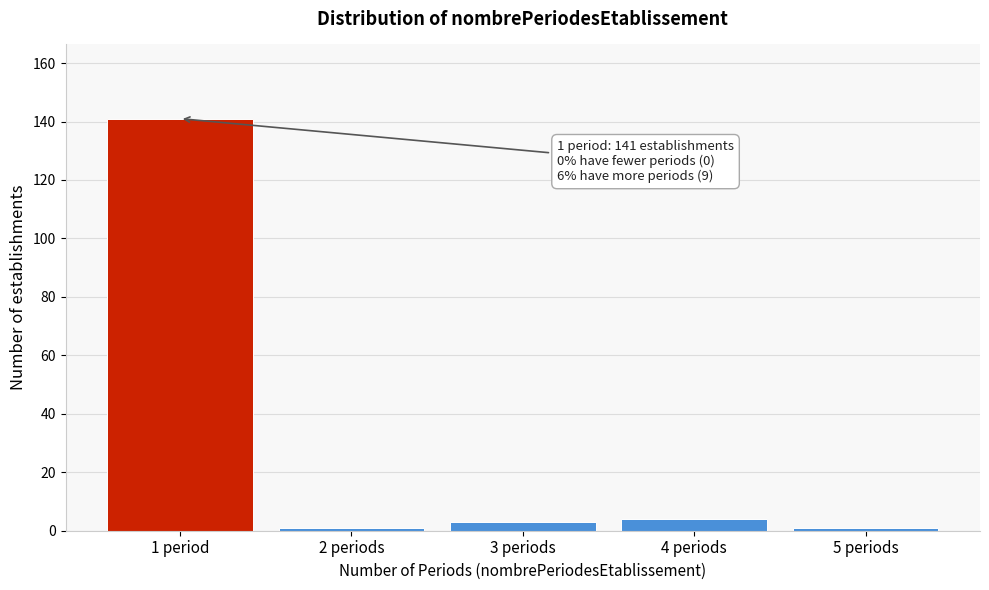

Reading left to right, list all the values displayed in this chart.

141	1	3	4	1